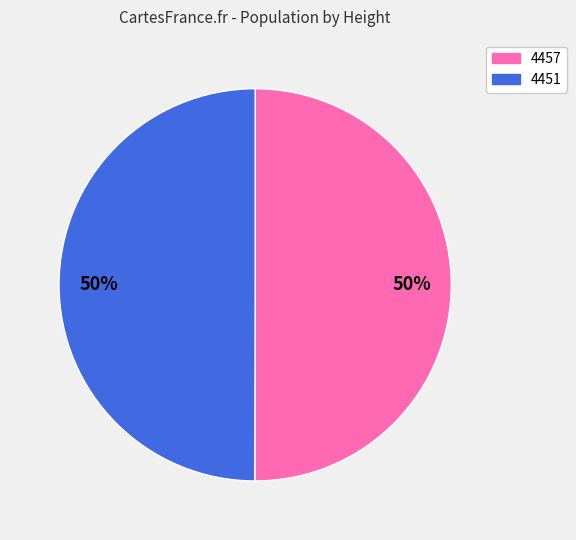

Combined, do 4451 and 4457 account for over 50%?

Yes